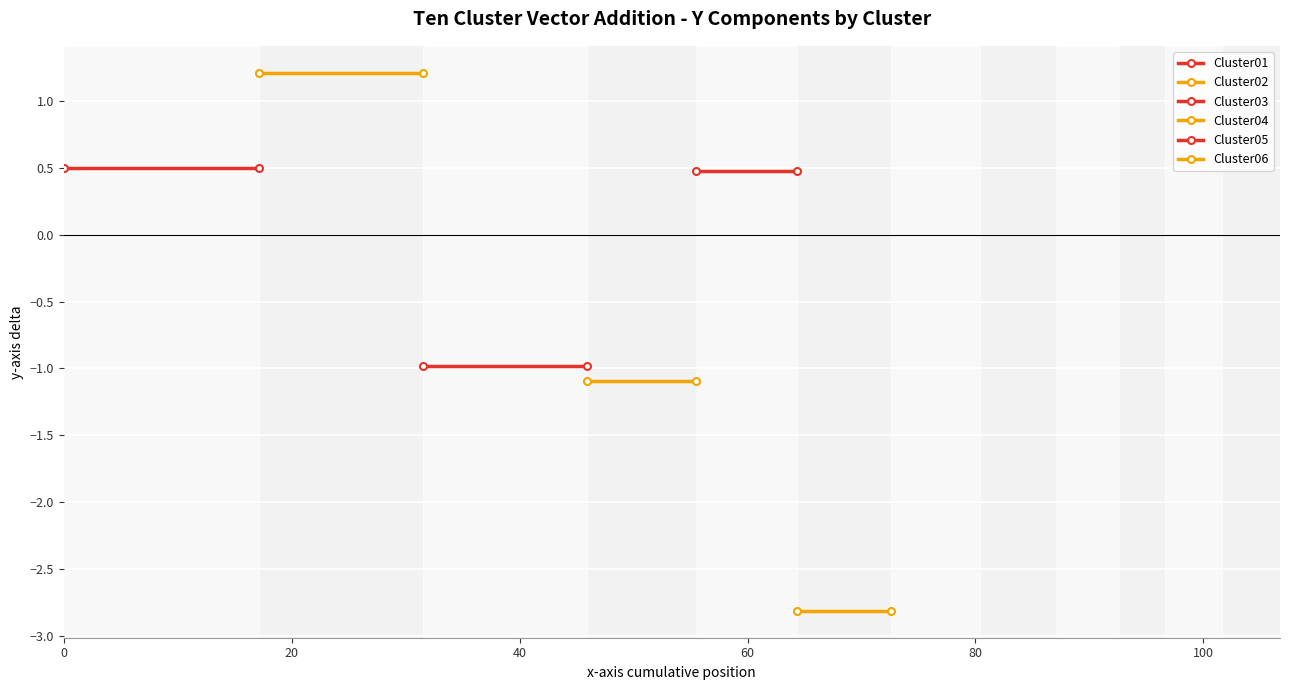

What is the value of the Cluster05 point at the 1st from the left?

0.5